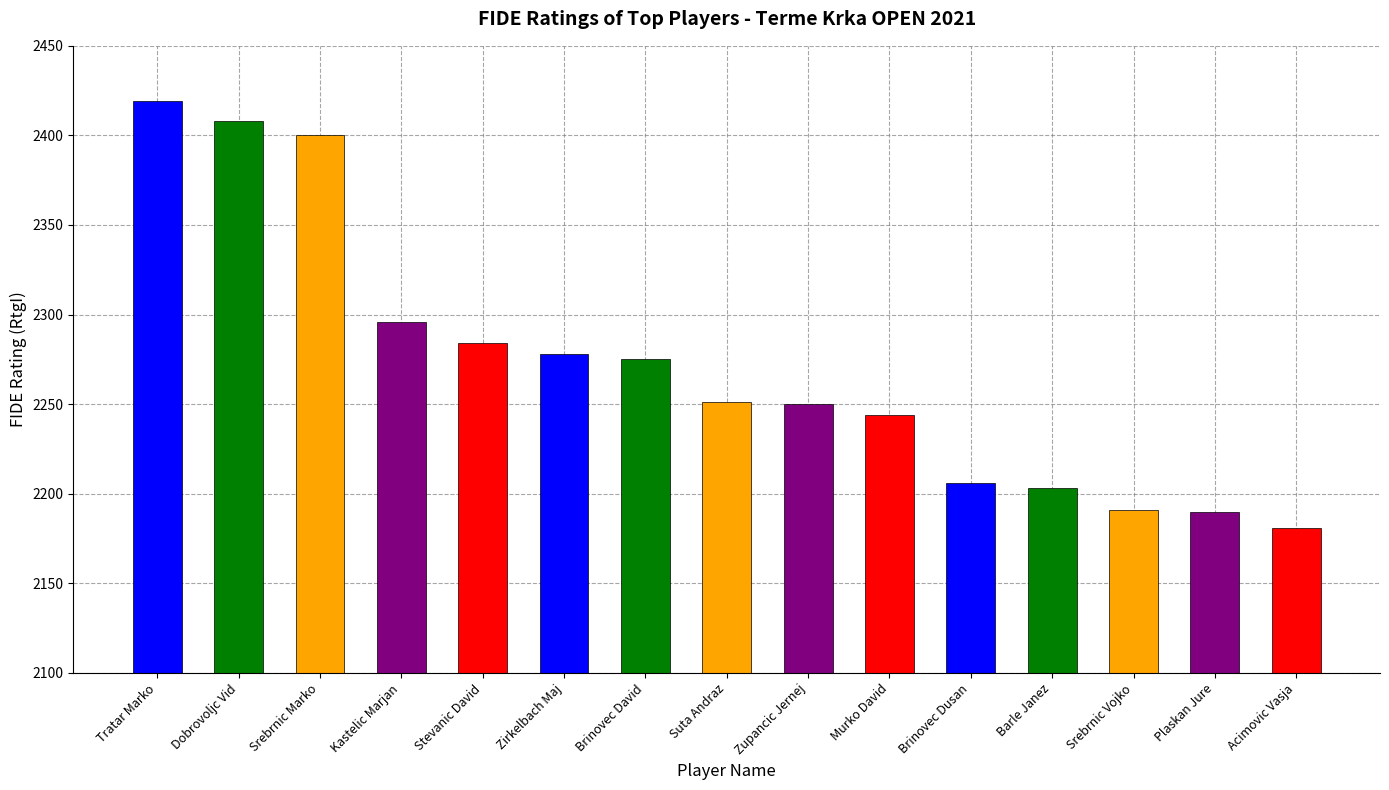

What is the average value?

2272